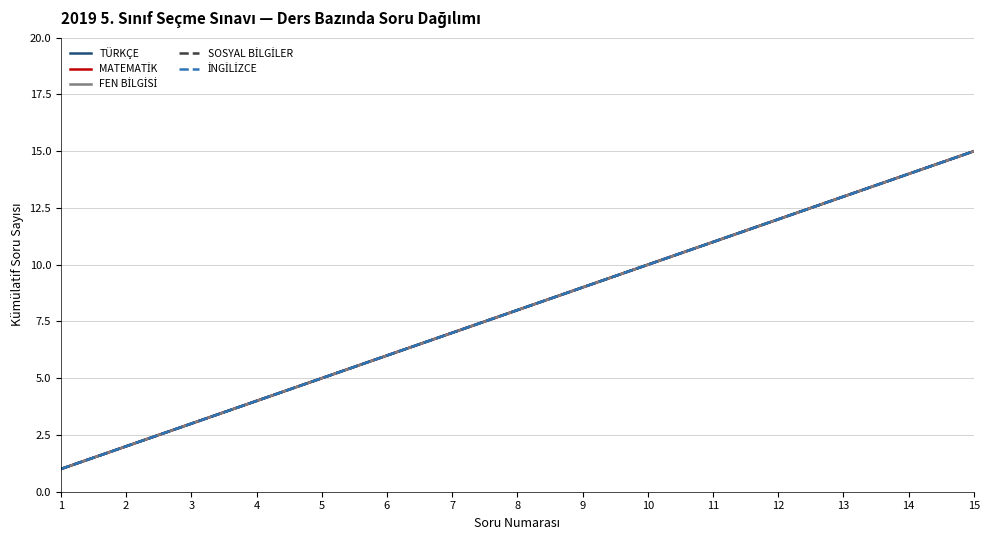

True or false: TÜRKÇE has more than 0 points higher than both neighbors.

False